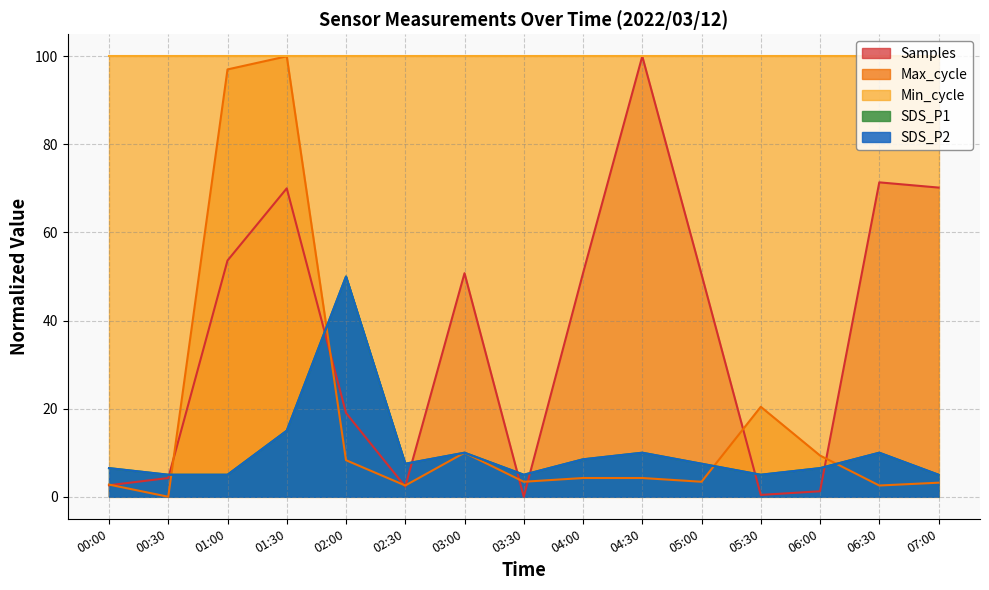

What position from the right is 05:30?

4